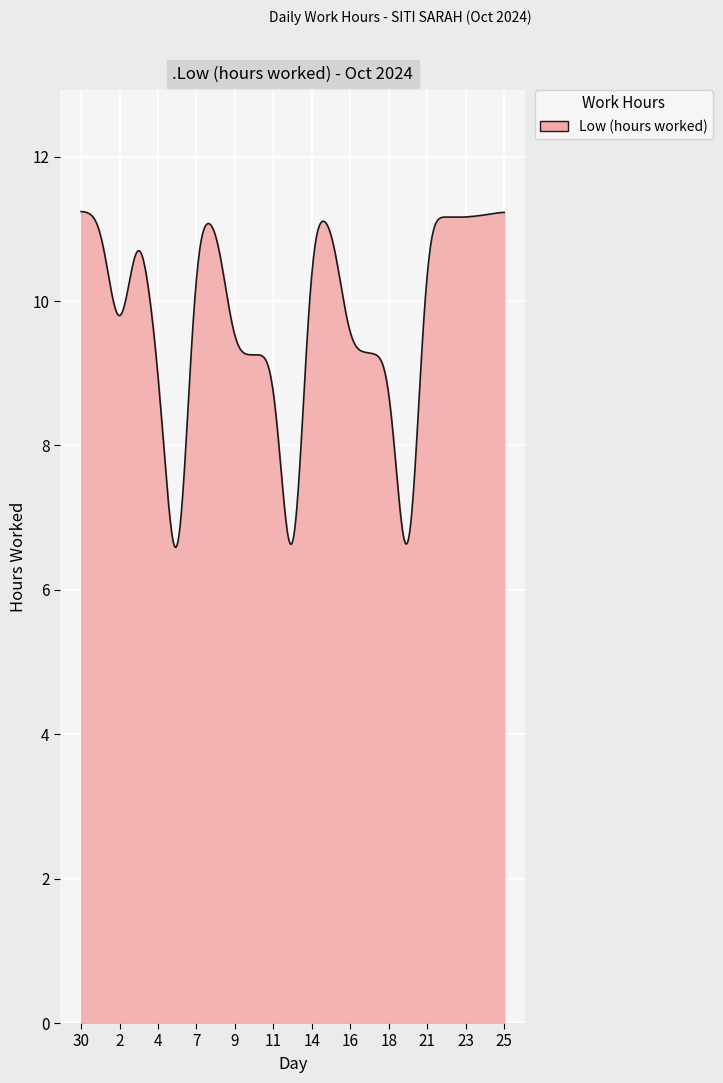

What is the smallest value displayed?

6.6